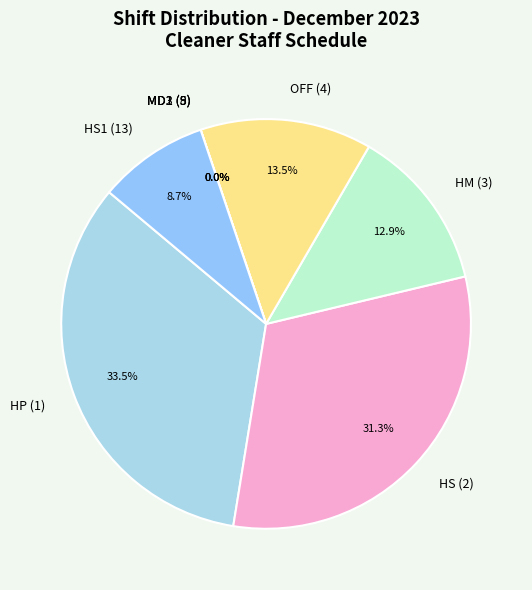

Which category has the smallest portion of the pie?

MD2 (8)